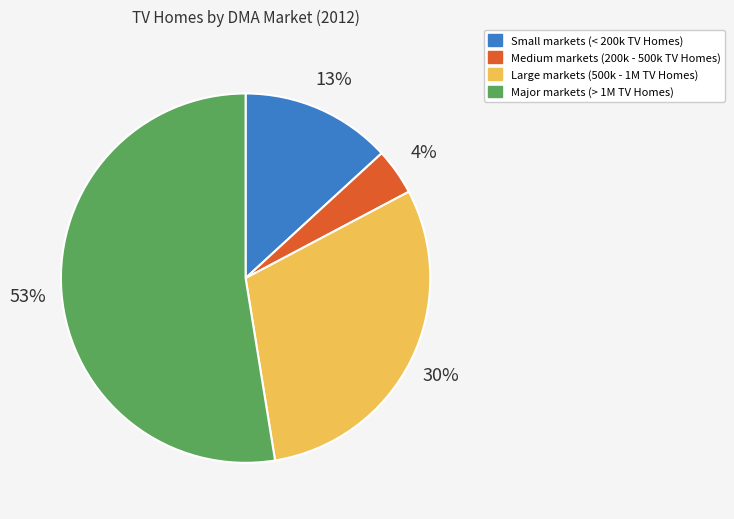

What is the ratio of the value at Small markets (< 200k TV Homes) to the value at Medium markets (200k - 500k TV Homes)?

3.2